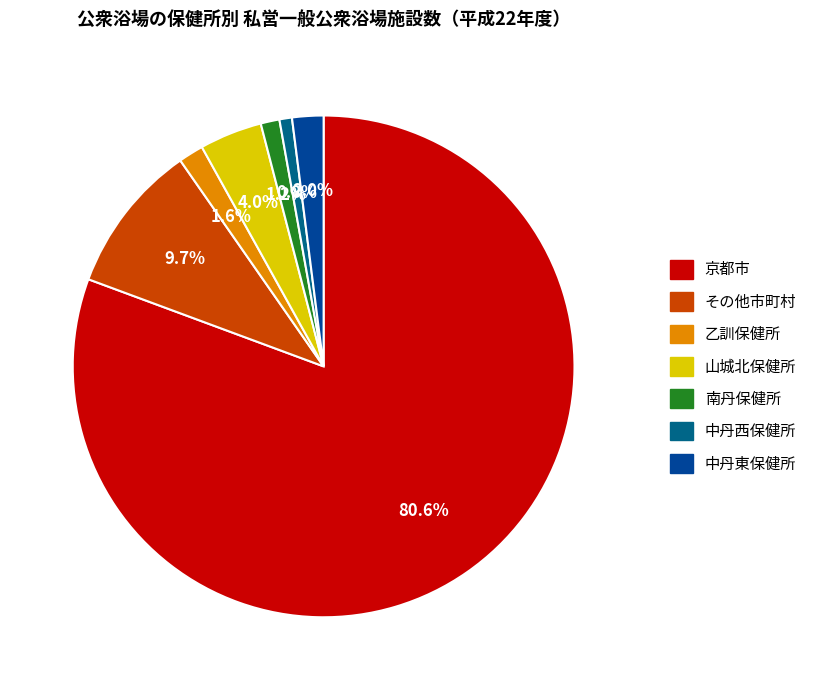

How many segments does this pie chart have?

7